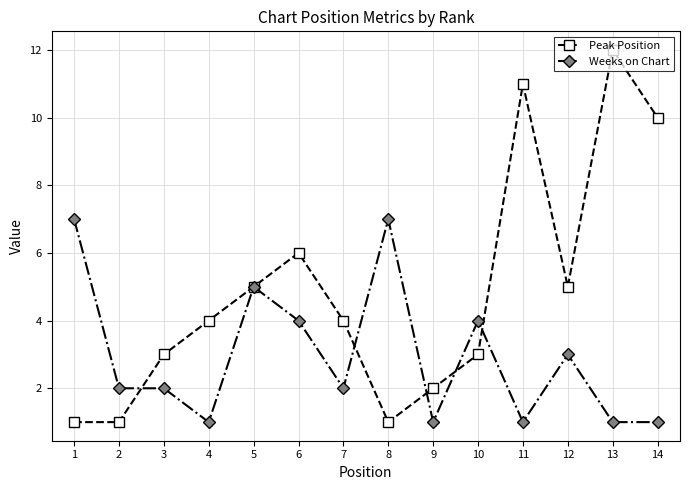

Which series has the largest range (max minus min)?

Peak Position